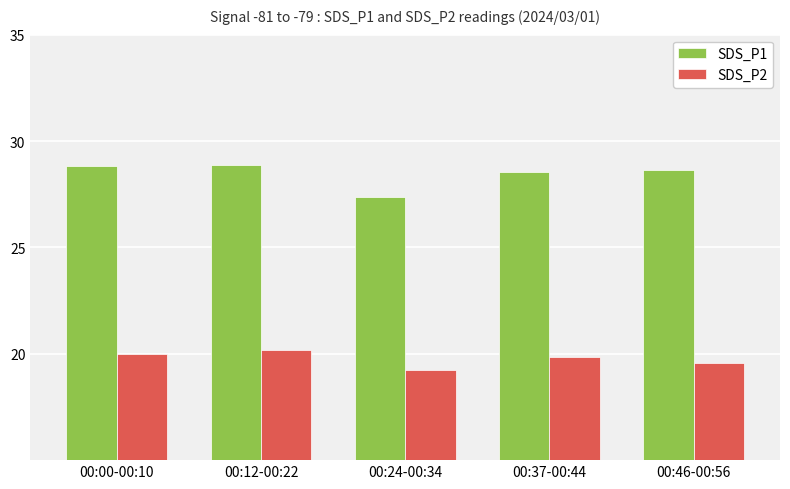

What is the lowest value of the SDS_P1 series?

27.4